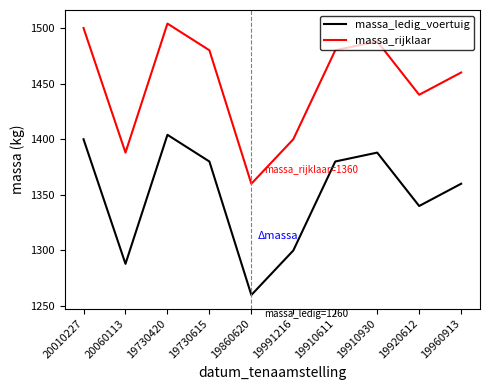

How many lines are shown in the chart?

2